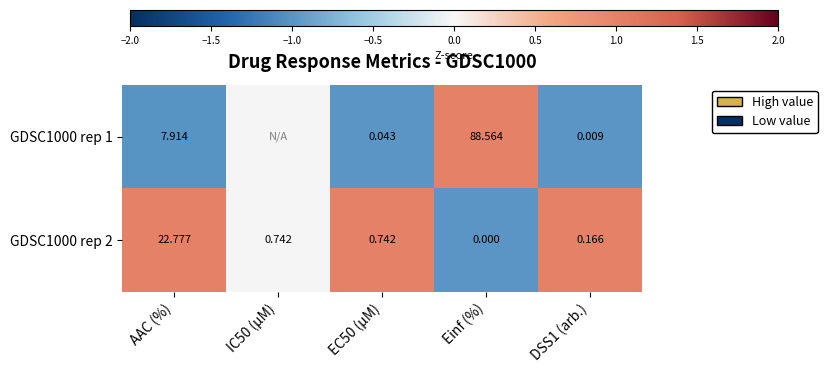

Count the number of data series in this chart.

2